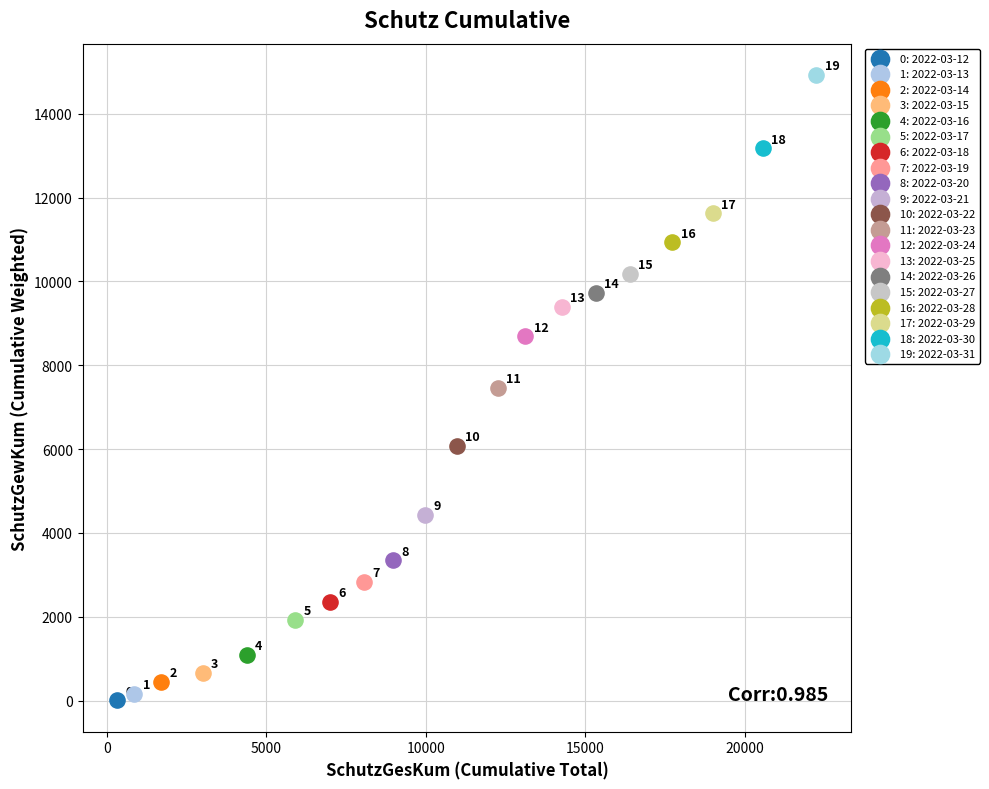

Which series contains the highest Y value?

19: 2022-03-31